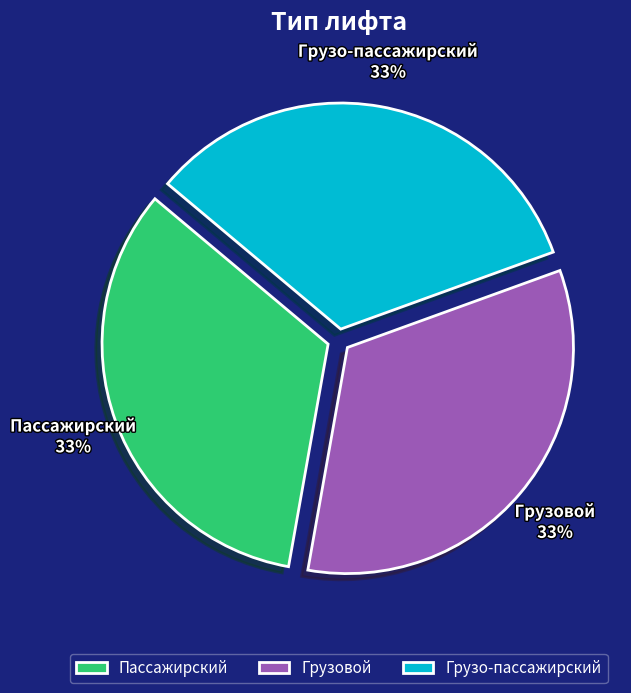

To the nearest percent, what is the average slice percentage?

33%